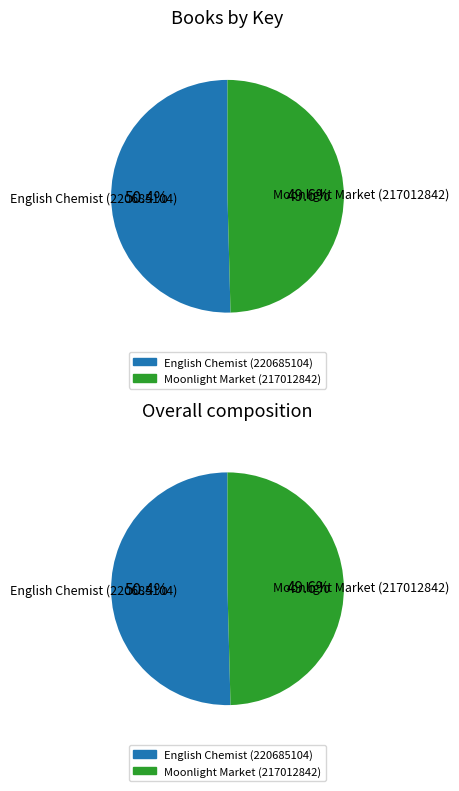

To the nearest percent, what is the average slice percentage?

50%